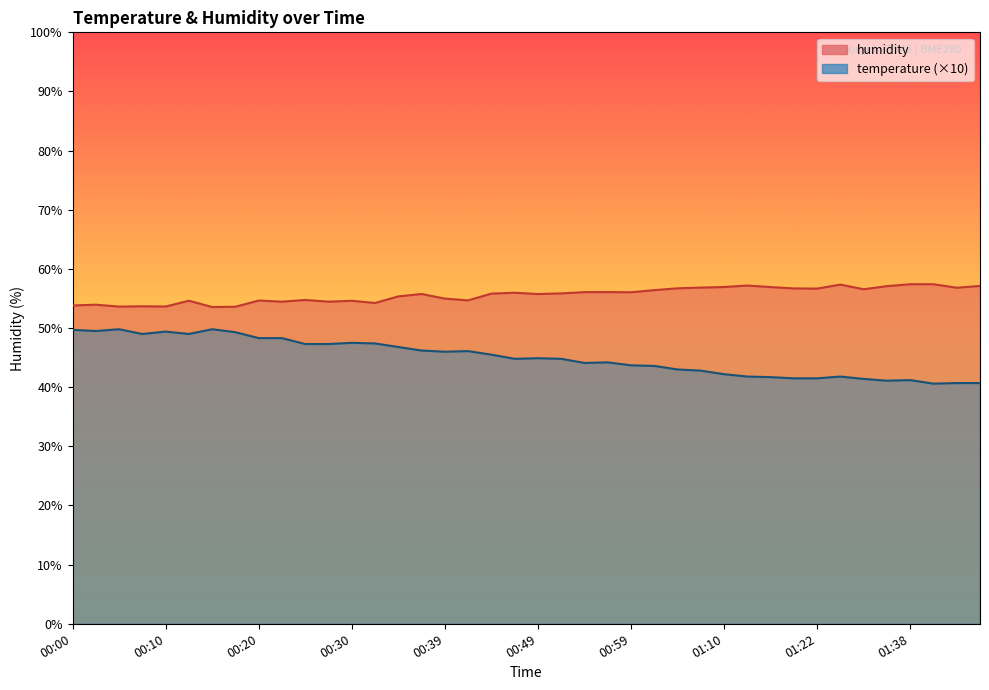

Which series has the largest total across all categories?

humidity